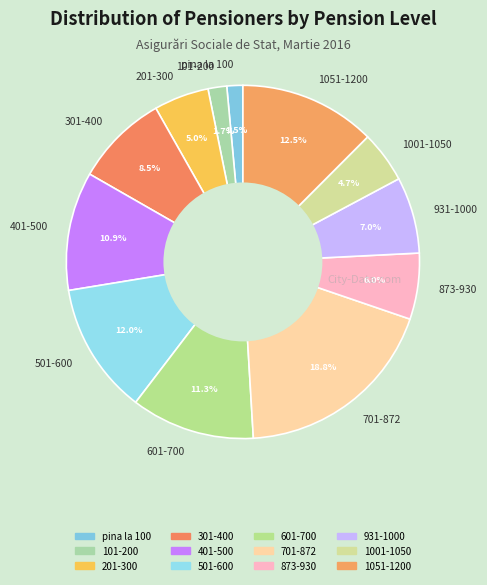

Which category has the biggest portion of the pie?

701-872